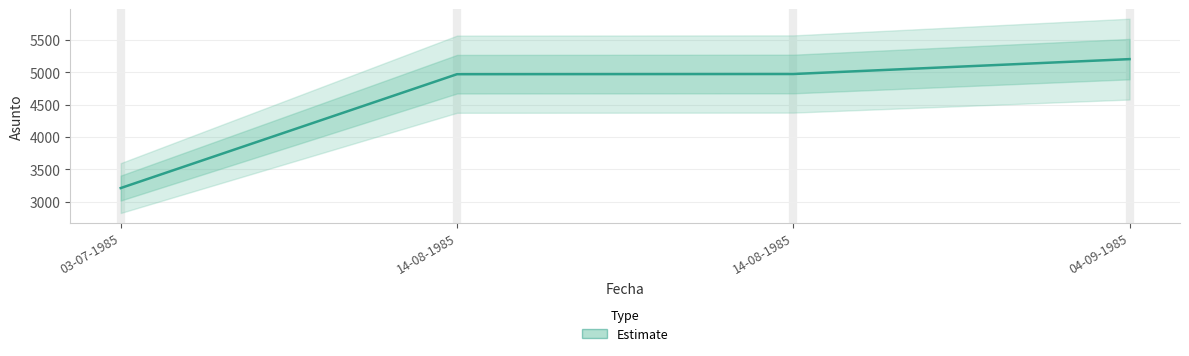

How many lines are shown in the chart?

1